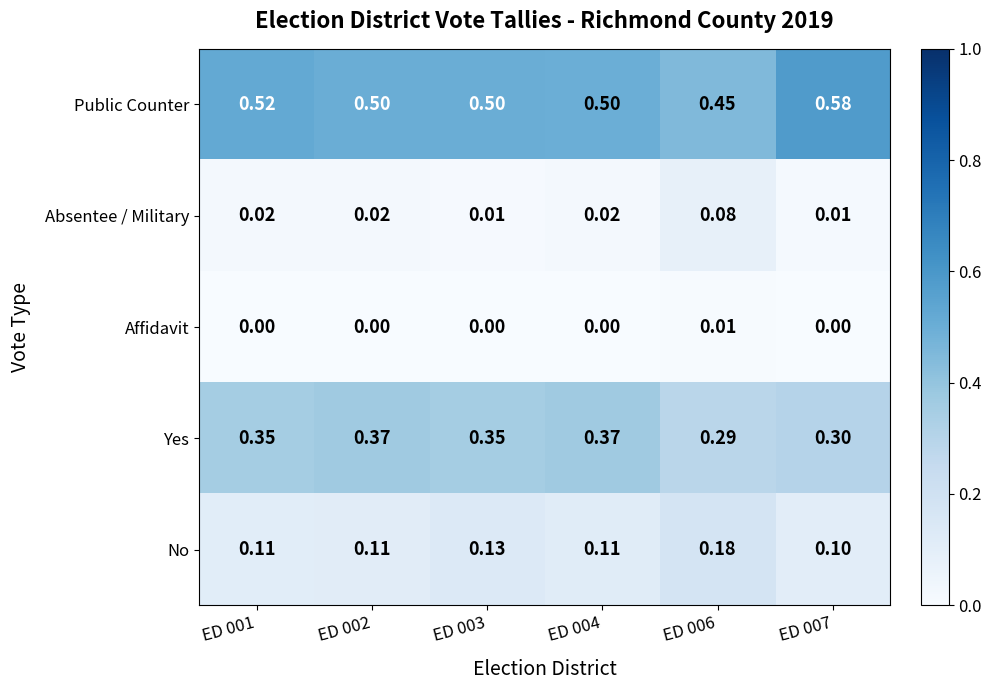

What is the difference between the highest and lowest values at ED 001?

0.5